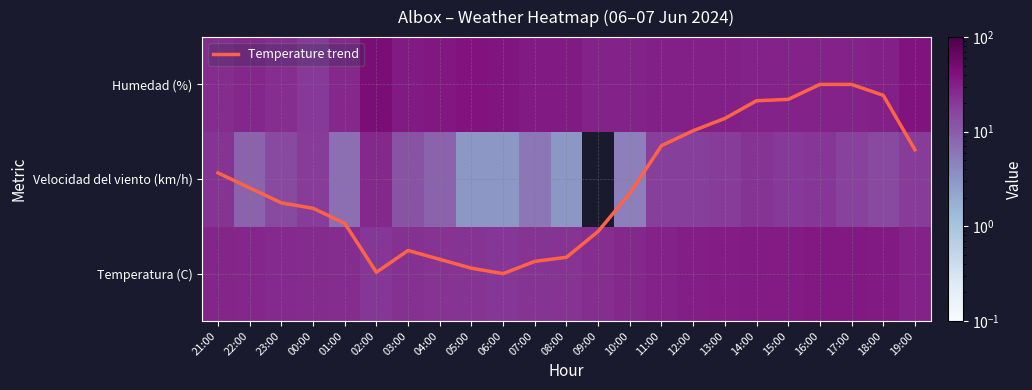

What is the difference between the Velocidad del viento (km/h) values at 18:00 and 03:00?

3.0